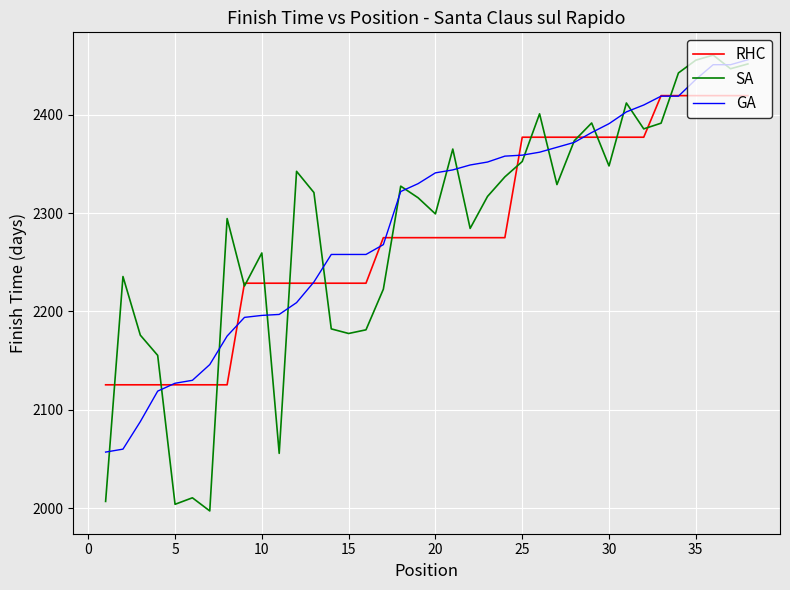

Which series has the widest spread of values?

SA